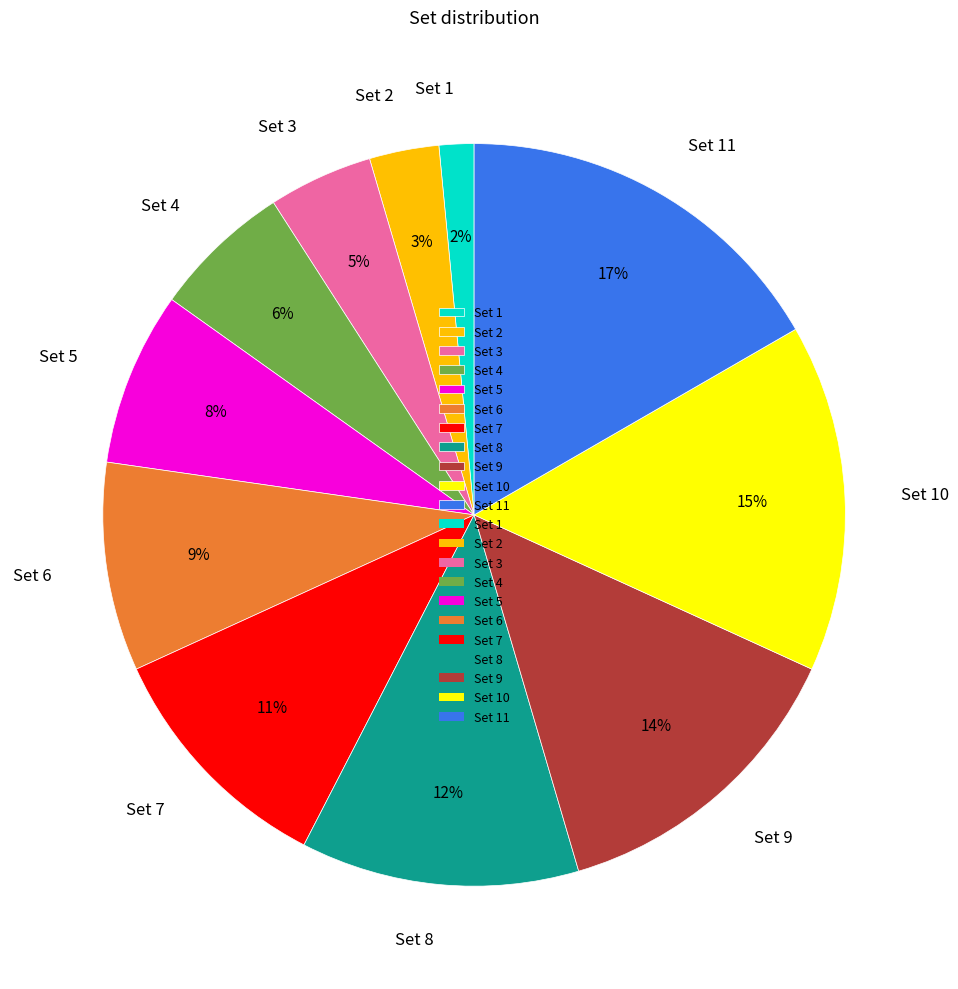

Is there a majority slice in this chart?

No